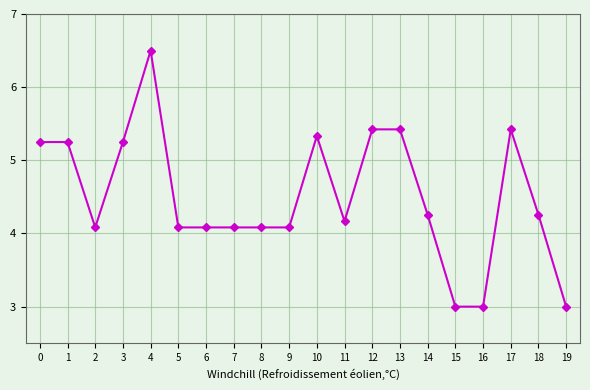

What is the sum of all values?

90.0